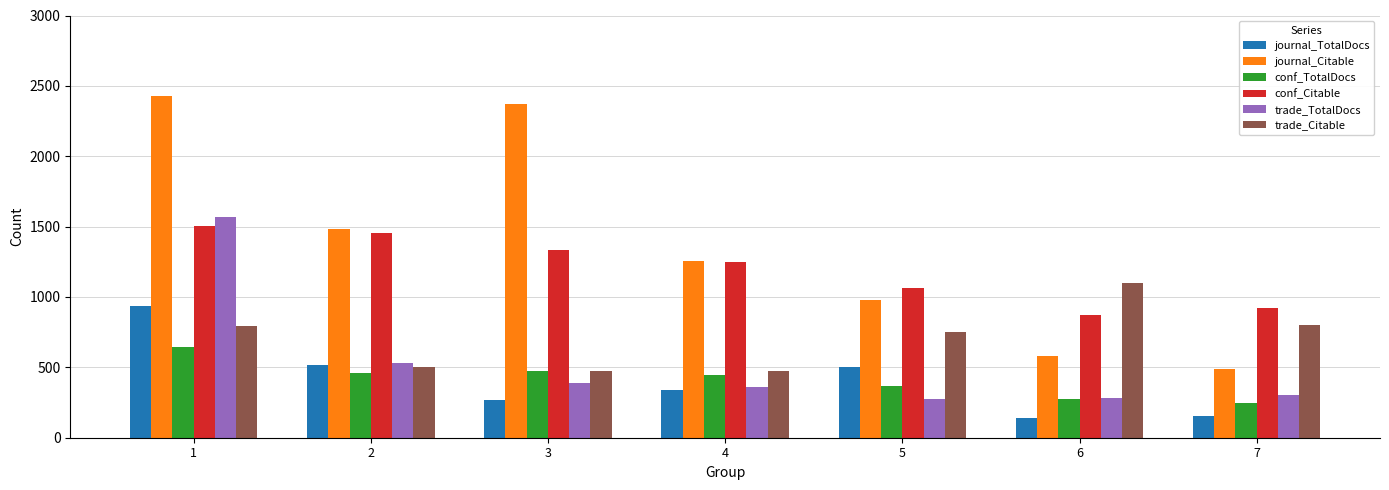

What is the maximum value for journal_TotalDocs?

936